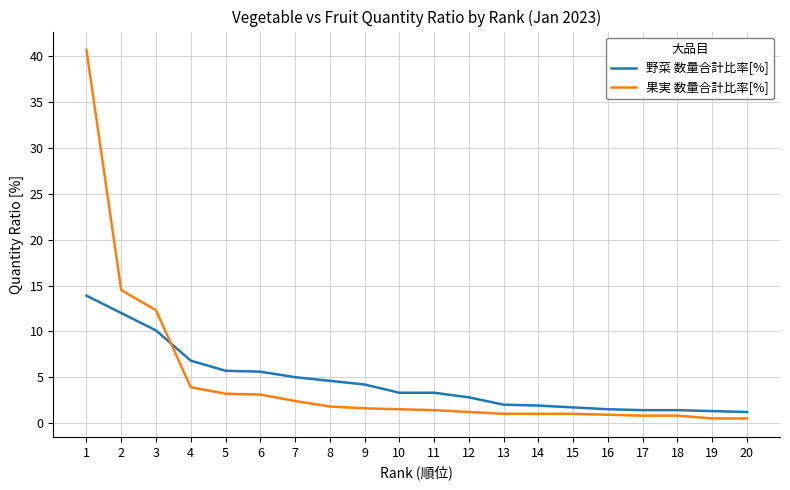

Which series changed the most between 2 and 20?

果実 数量合計比率[%]